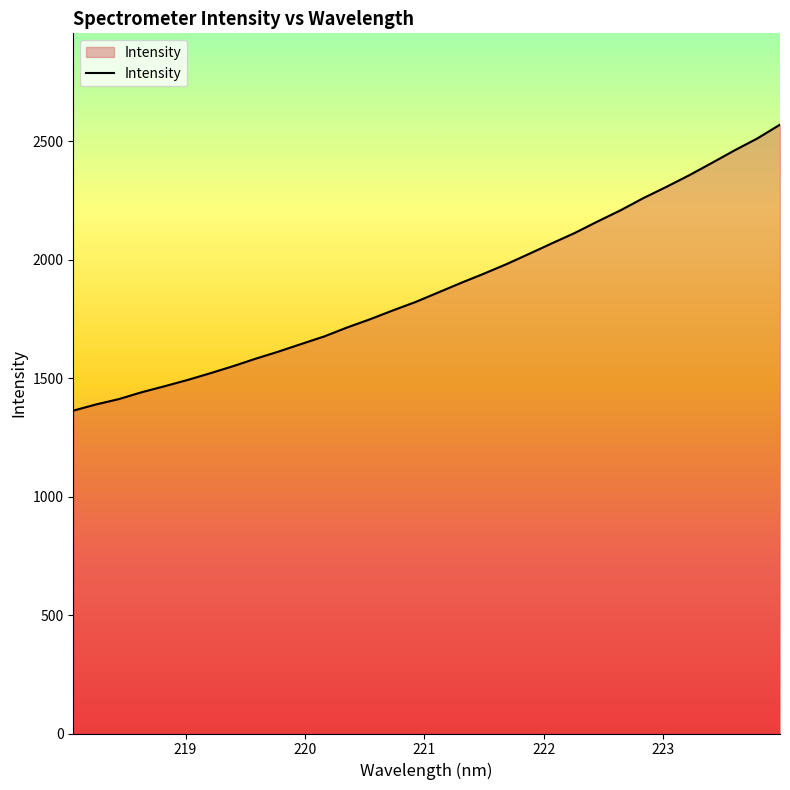

What is the greatest value displayed?

2569.1